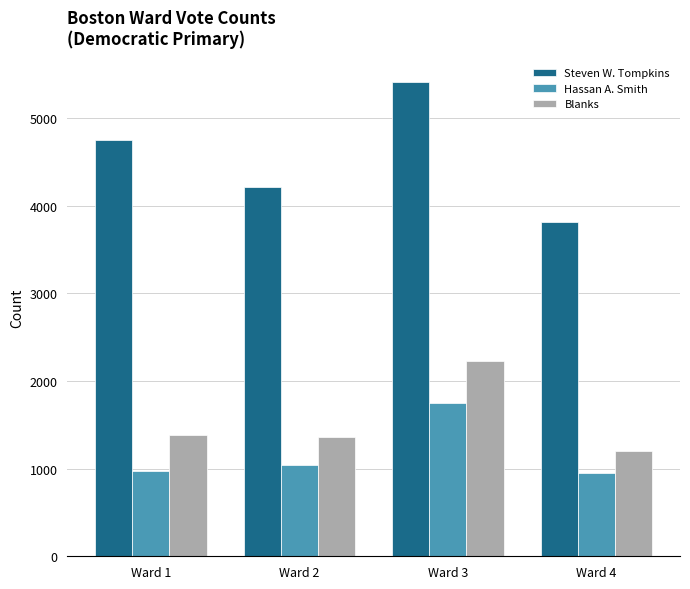

What is the sum of all Hassan A. Smith values?

4721